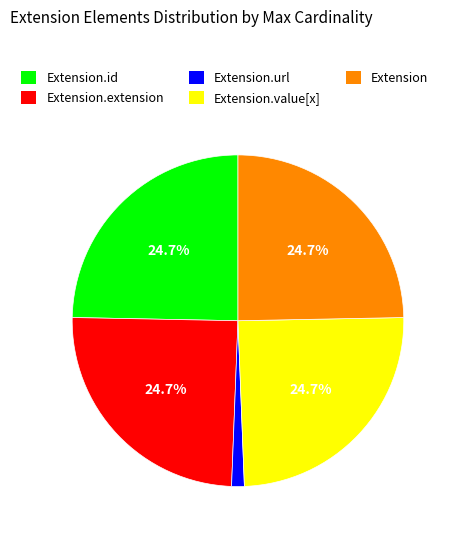

Is it true that Extension.url is 99% of the pie?

False